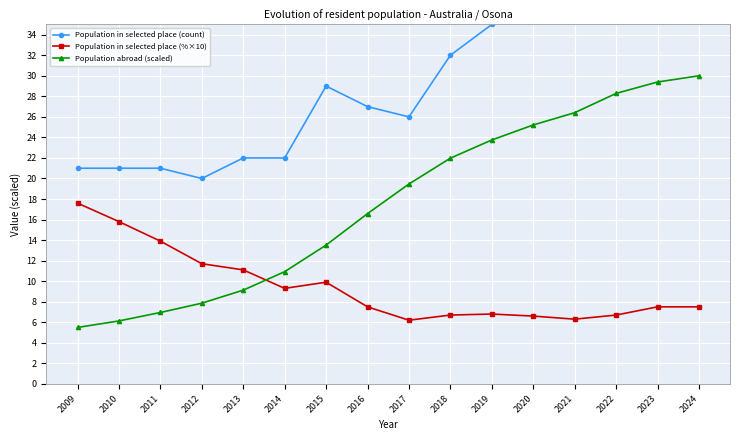

Which has a higher value, 2009 or 2012?

2009